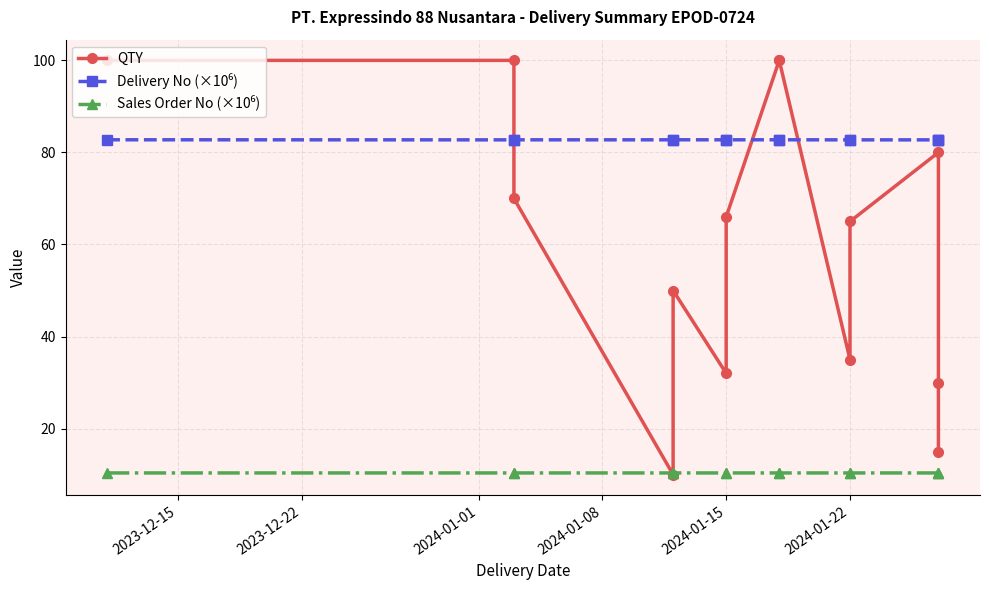

Count the Delivery No (×10⁶) values in the range 82 to 83.

14